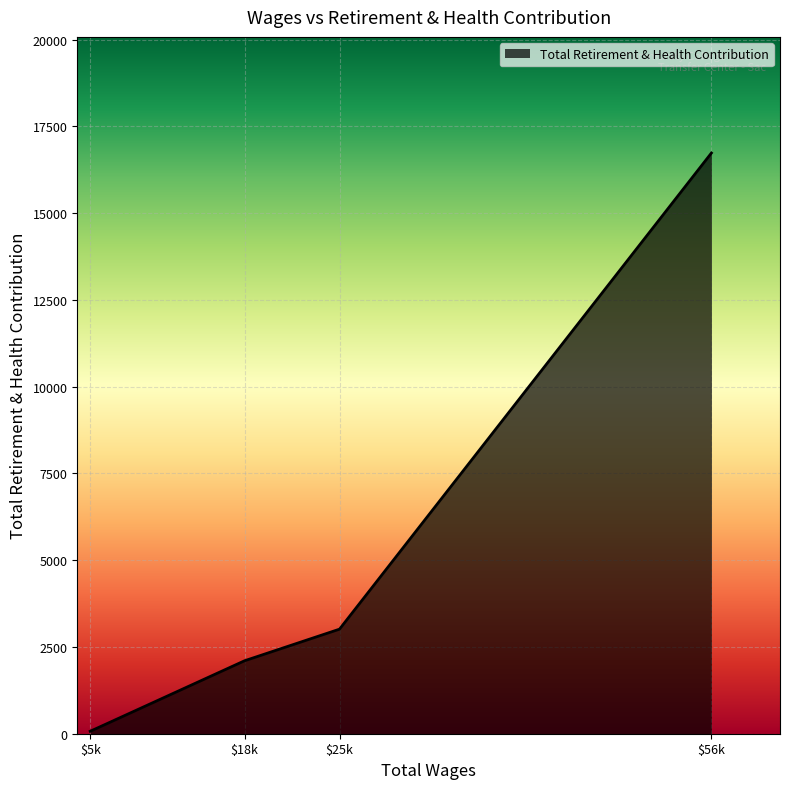

What is the sum of all values?

21920